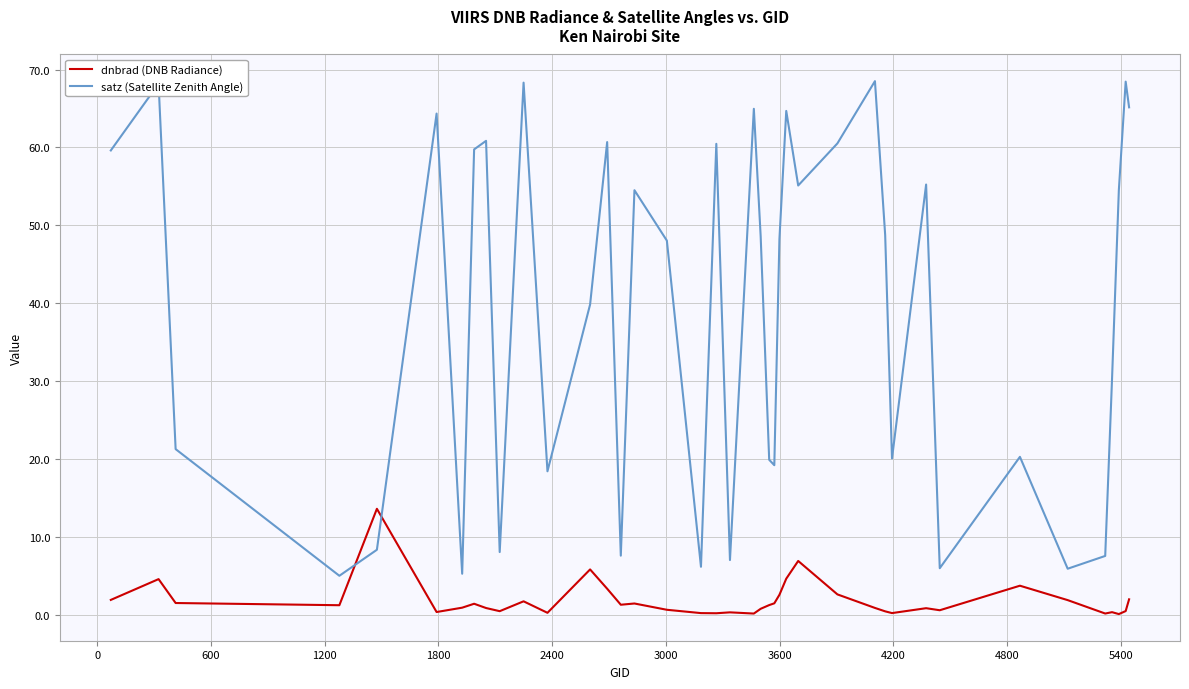

What is the maximum value shown in the chart?

68.5